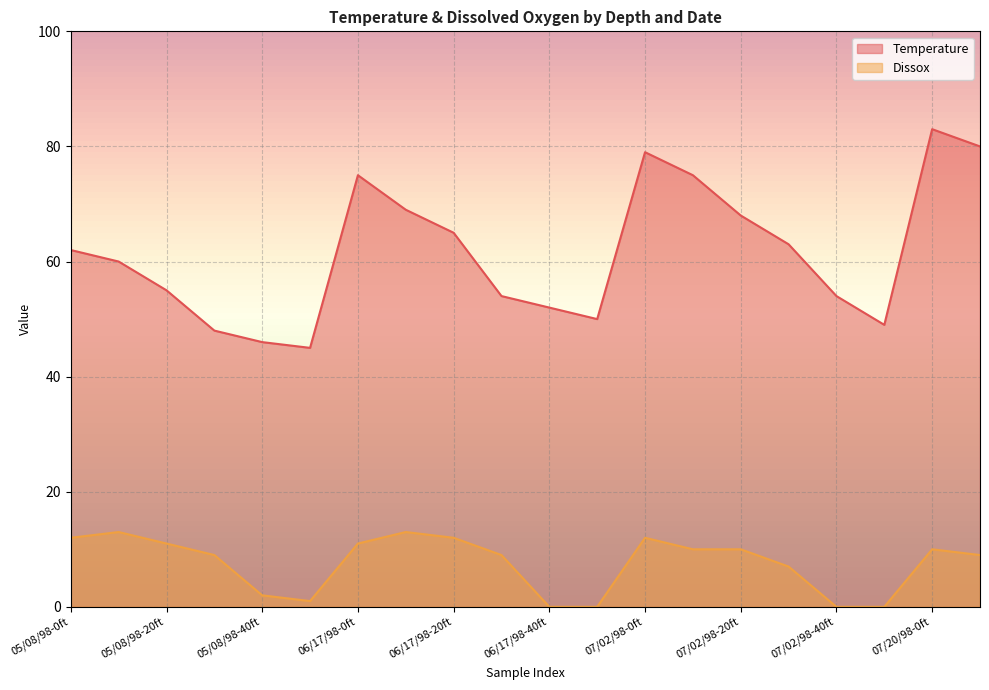

The value of Temperature at 07/02/98-20ft is 94. True or false?

False